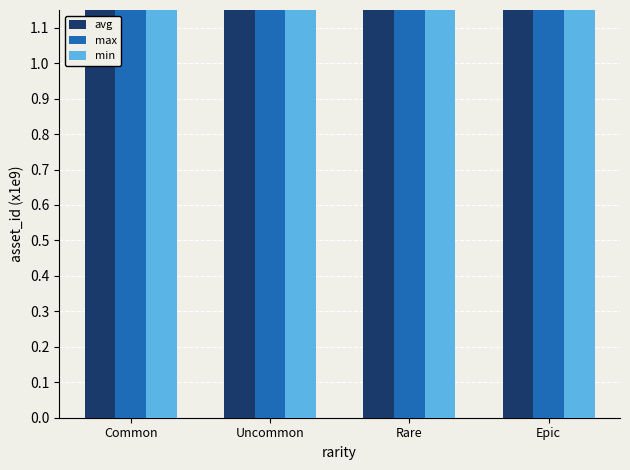

At which category does the chart reach its peak across all series?

Uncommon